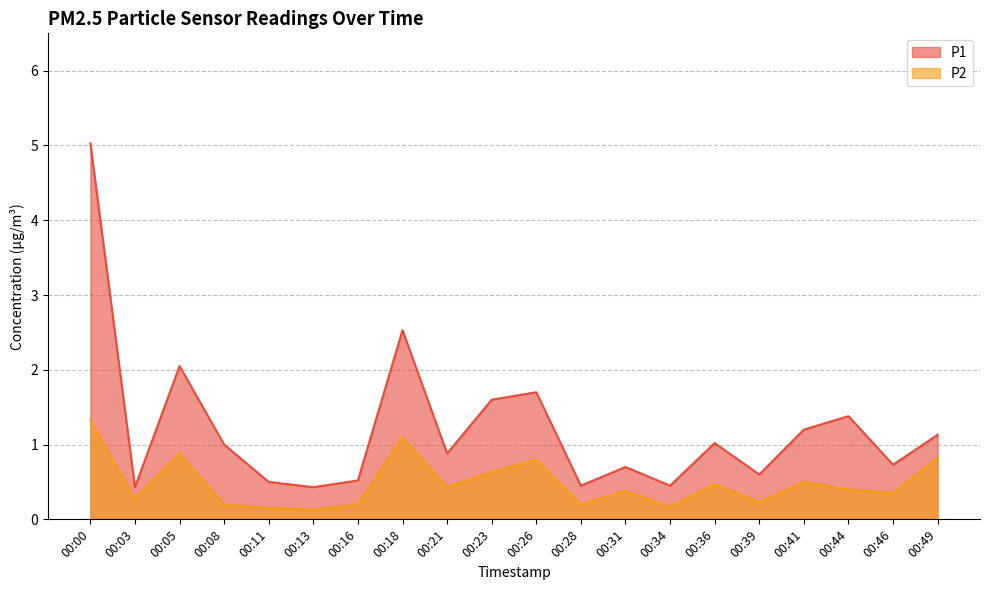

What is the difference between the second highest and second lowest values in the P1 series?

2.1